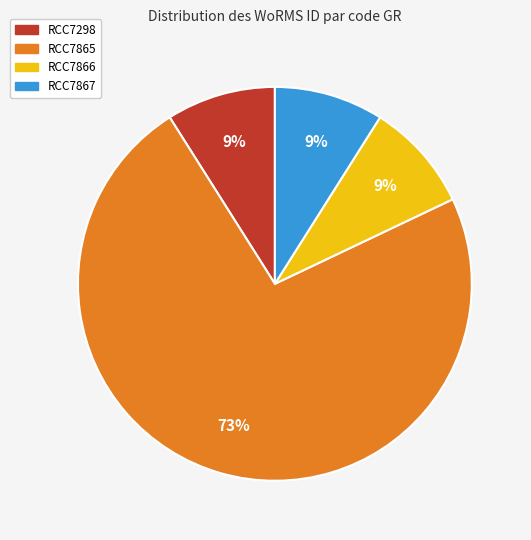

Is there a majority slice in this chart?

Yes